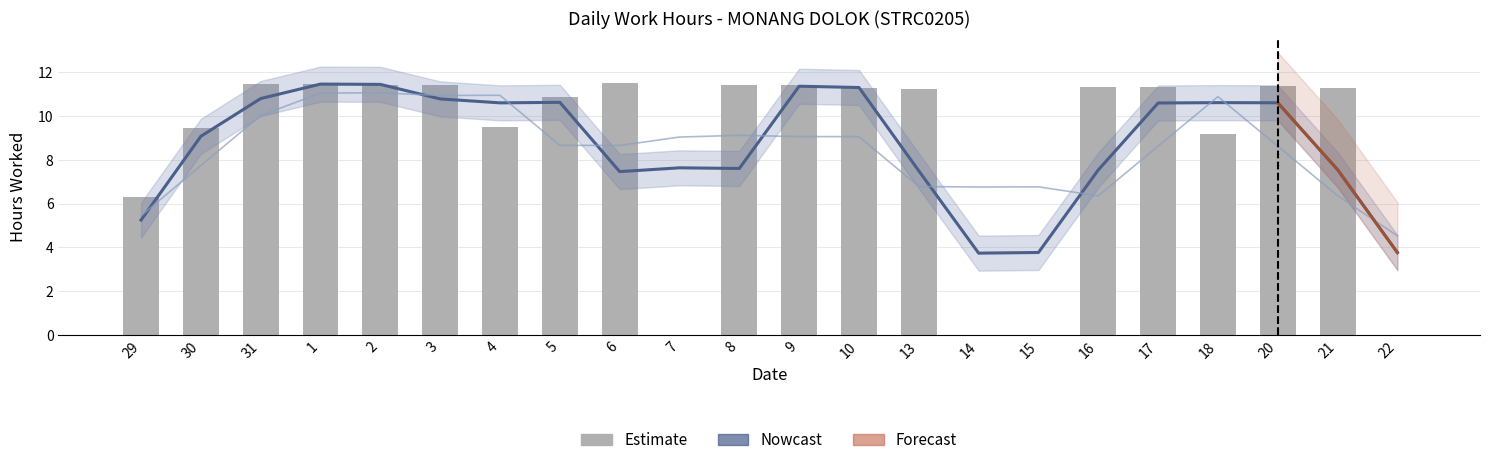

Reading right to left, what are all the values shown in this chart?

0.0	11.3	11.4	9.2	11.3	11.3	0.0	0.0	11.2	11.3	11.4	11.4	0.0	11.5	10.9	9.5	11.4	11.4	11.5	11.5	9.4	6.3